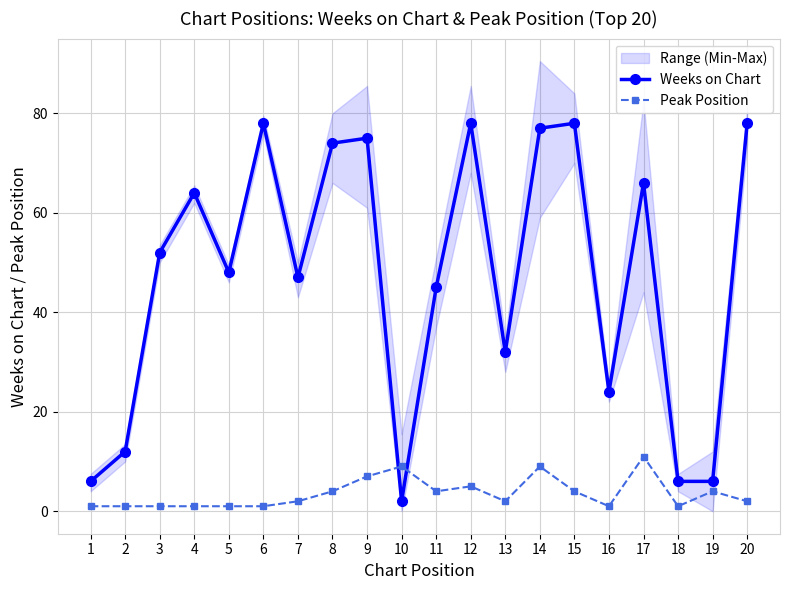

How many data points in Peak Position are above 2?

9